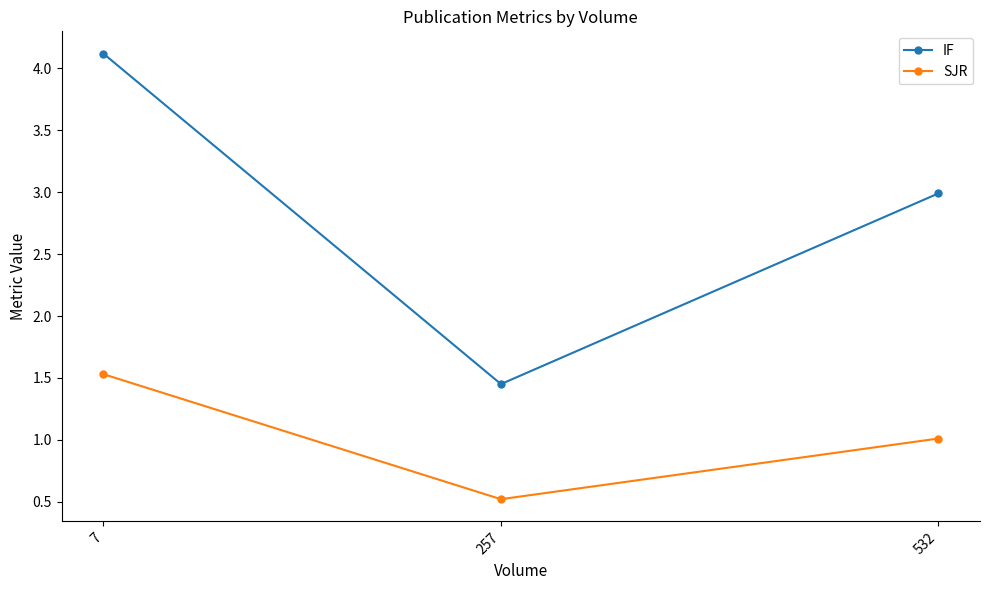

What is the total value across all series at 7?

5.7